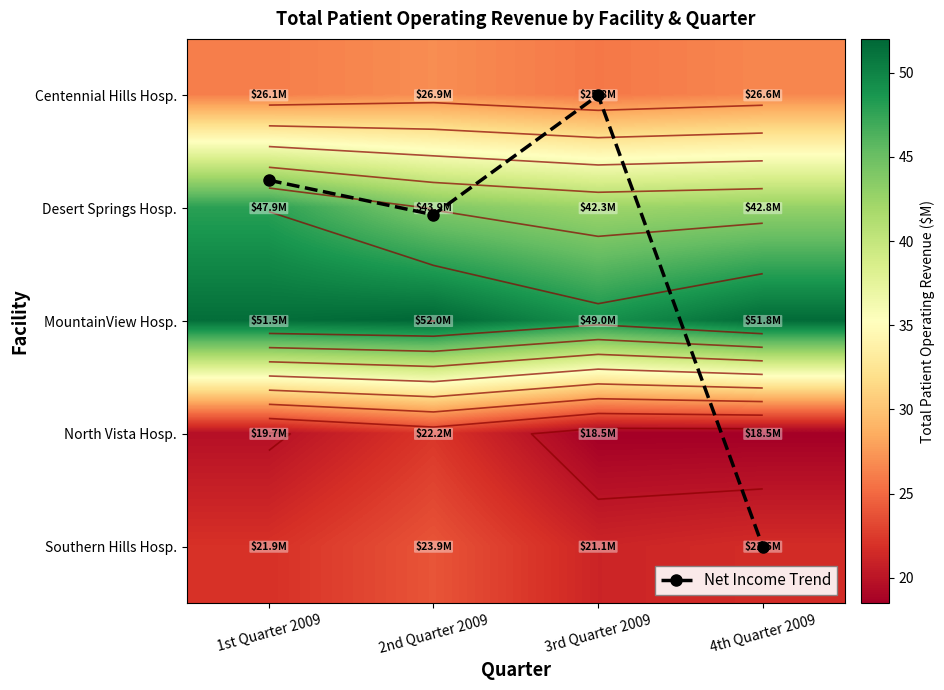

What is the average value of the Southern Hills Hosp. series?

22.1